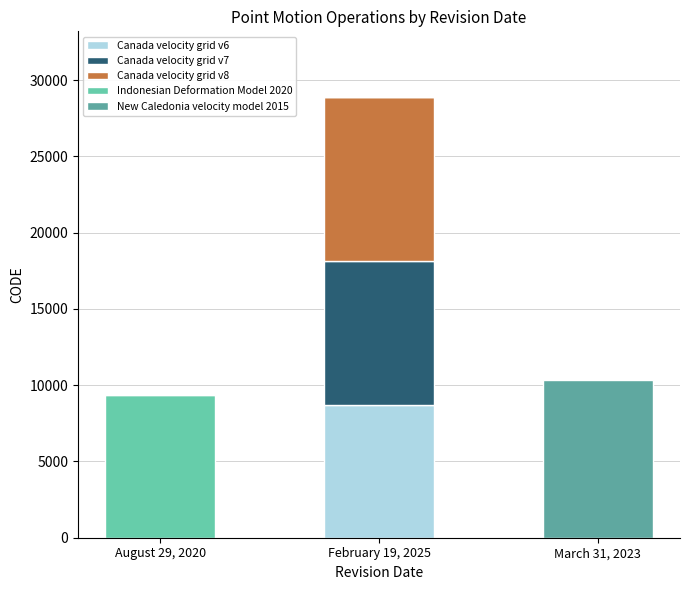

Does the chart contain stacked bars?

Yes